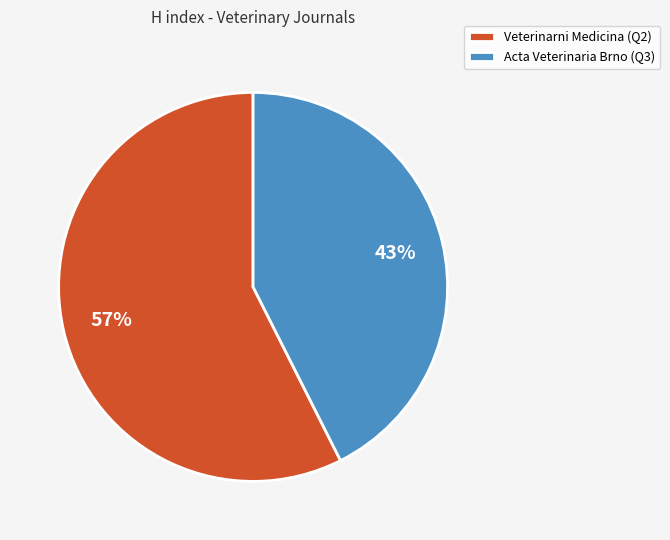

Is it true that Acta Veterinaria Brno (Q3) is 32% of the pie?

False